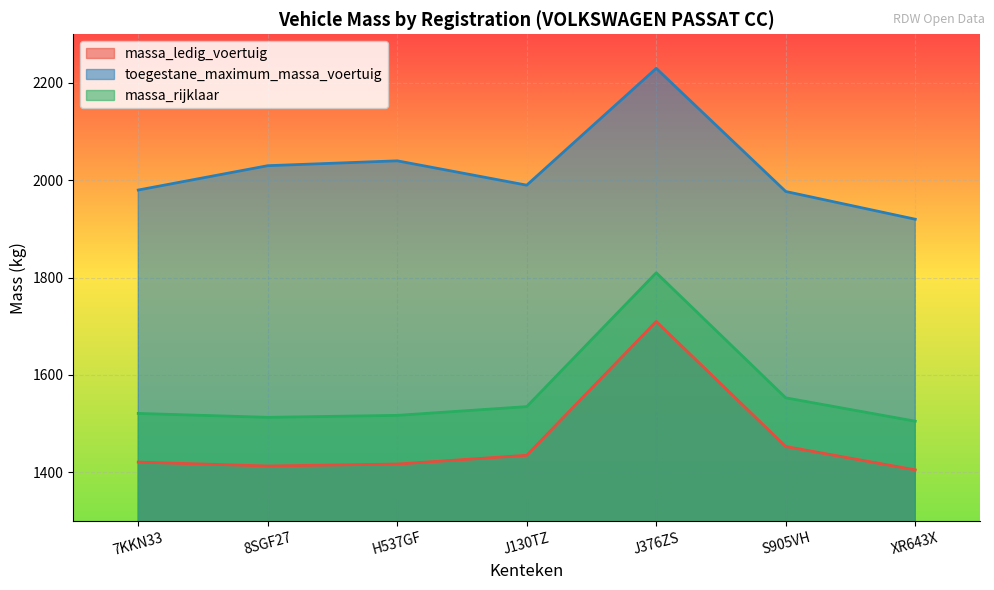

The value of massa_ledig_voertuig at 7KKN33 is 716. True or false?

False